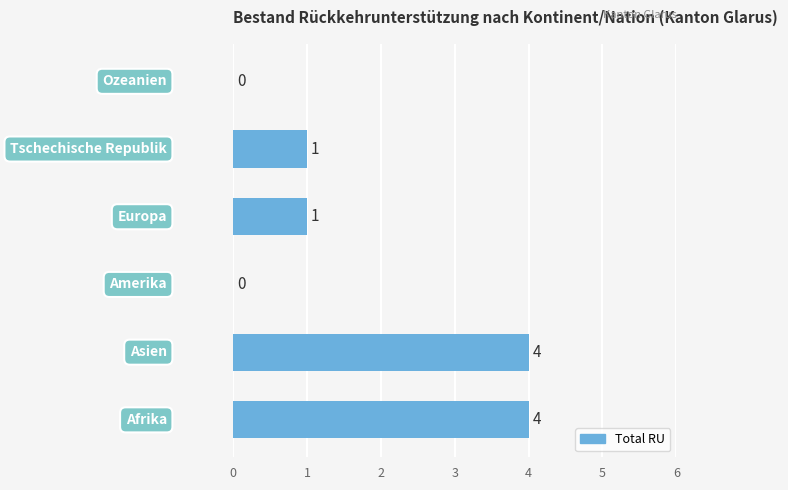

How many values are between 0 and 4?

6